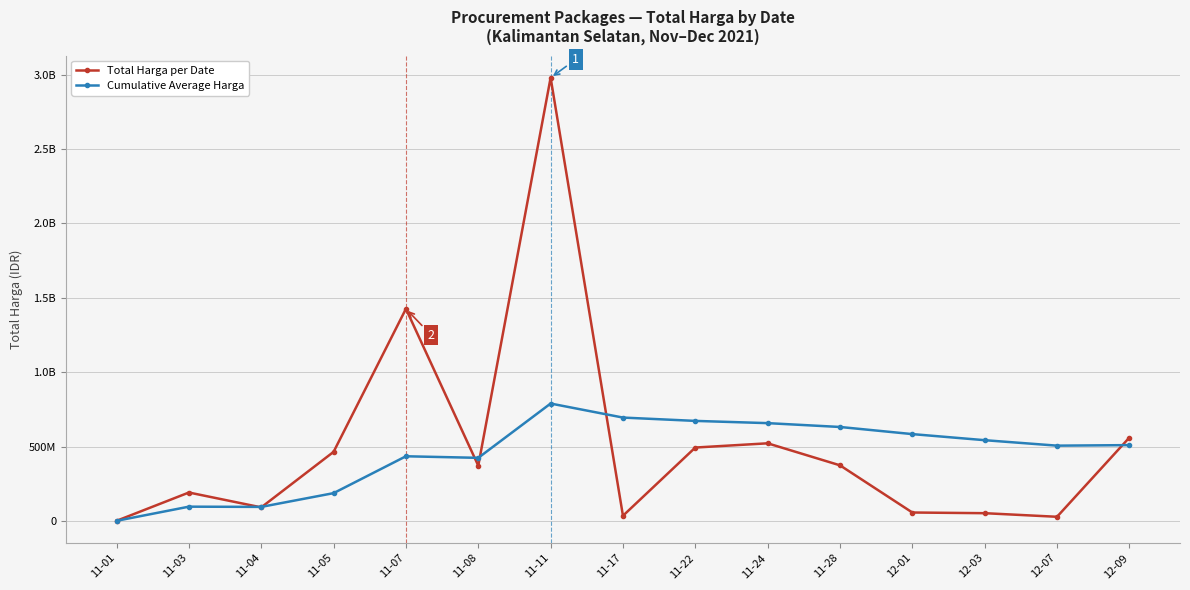

After their last crossing, which series has the higher values: Cumulative Average Harga or Total Harga per Date?

Total Harga per Date